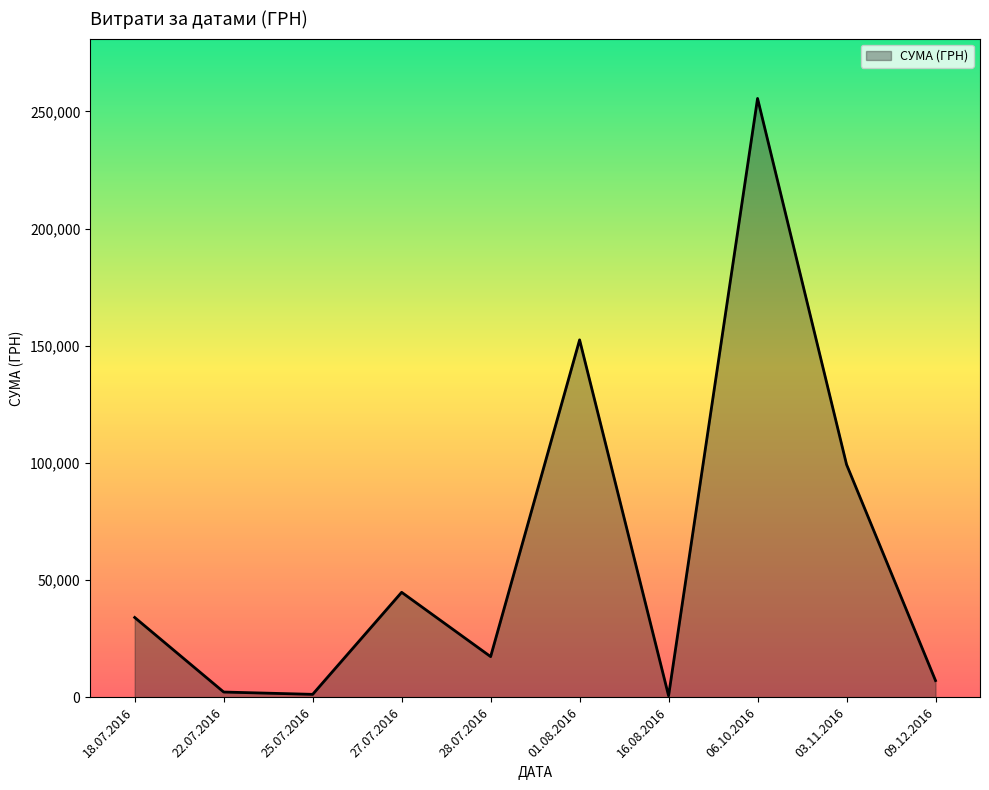

What is the change in value from 06.10.2016 to 09.12.2016?

-248470.2